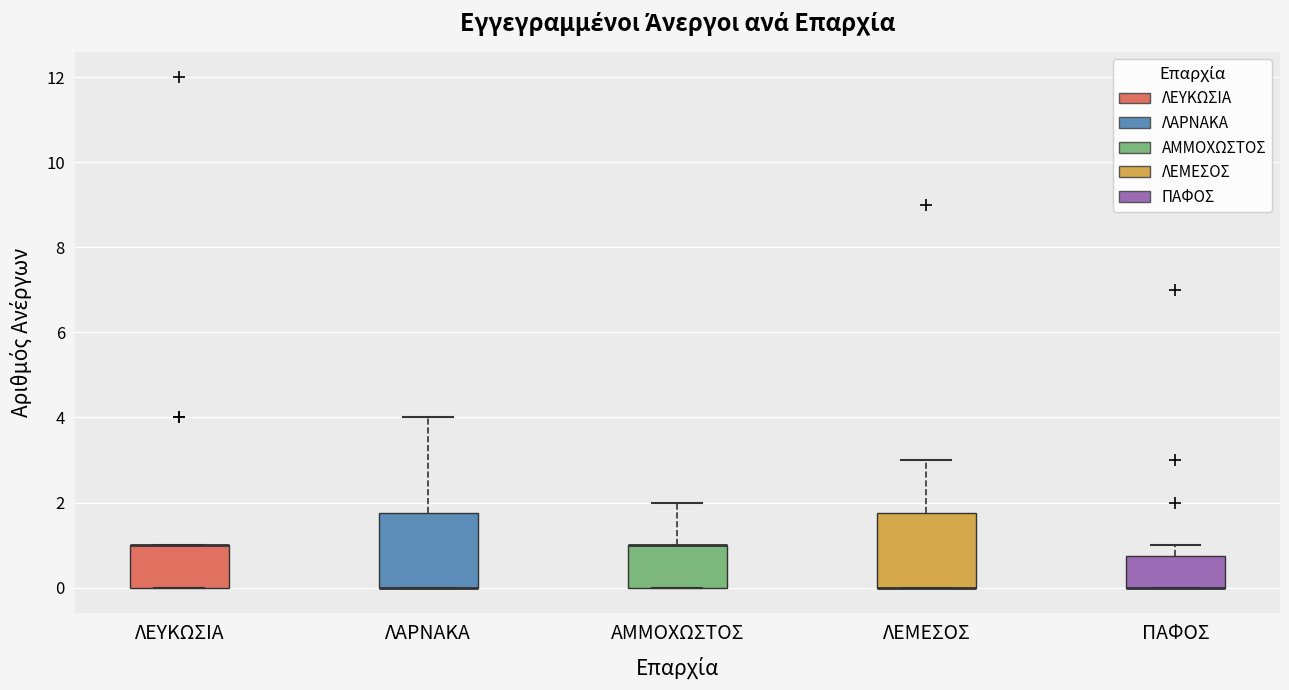

Reading left to right, transcribe this box plot: for each box, give where its median line is, the range the box spans, and where its two whiskers end, as read against the y-axis. The values are not printed on the chart, so give them approximately, as read against the axis.

ΛΕΥΚΩΣΙΑ: median 1.0 (drawn on the box's upper edge), box 0.0 to 1.0, whiskers 0.0 to 1.0
ΛΑΡΝΑΚΑ: median 0.0 (drawn on the box's lower edge), box 0.0 to 1.8, whiskers 0.0 to 4.0
ΑΜΜΟΧΩΣΤΟΣ: median 1.0 (drawn on the box's upper edge), box 0.0 to 1.0, whiskers 0.0 to 2.0
ΛΕΜΕΣΟΣ: median 0.0 (drawn on the box's lower edge), box 0.0 to 1.8, whiskers 0.0 to 3.0
ΠΑΦΟΣ: median 0.0 (drawn on the box's lower edge), box 0.0 to 0.8, whiskers 0.0 to 1.0